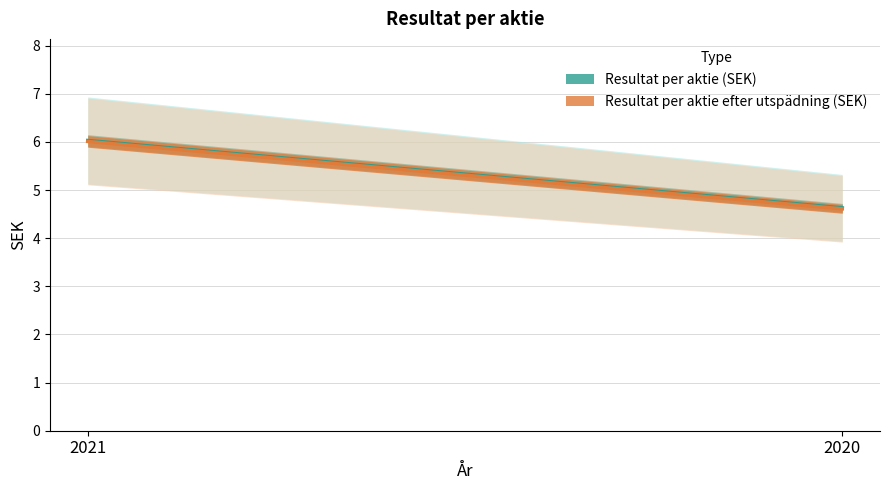

Is the value of Resultat per aktie efter utspädning (SEK) at 2021 greater than the value of Resultat per aktie (SEK) at 2020?

Yes